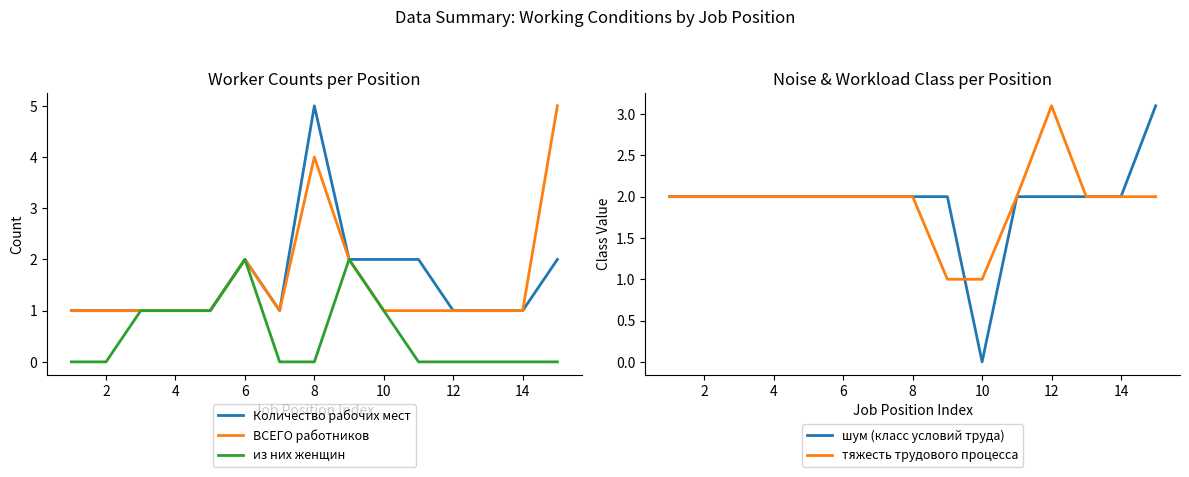

What are all the series names shown in the legend?

Количество рабочих мест, ВСЕГО работников, из них женщин, шум (класс условий труда), тяжесть трудового процесса